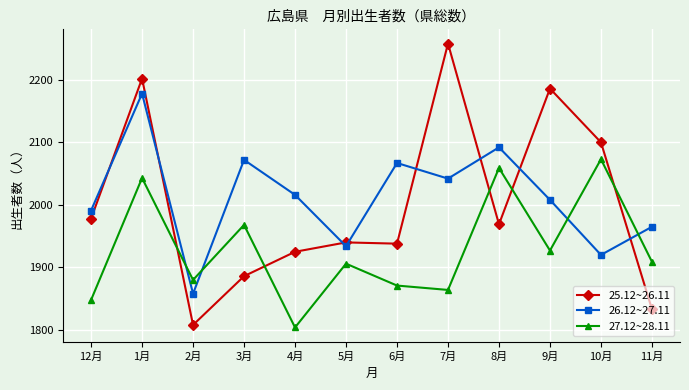

What is the label of the 8th point from the left?

7月